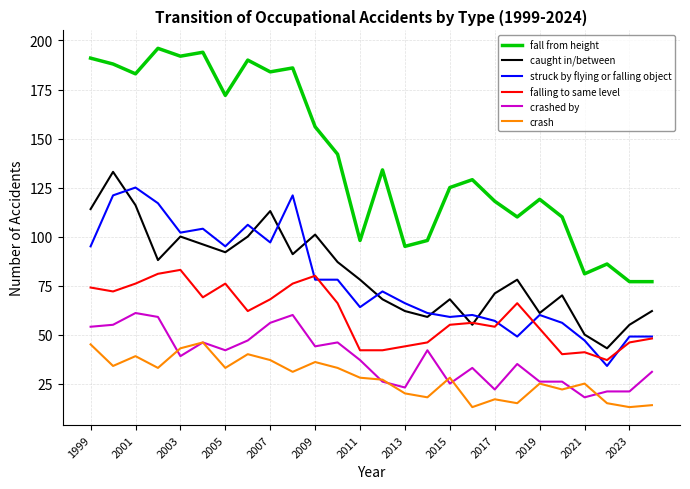

How many distinct data groups are displayed?

6